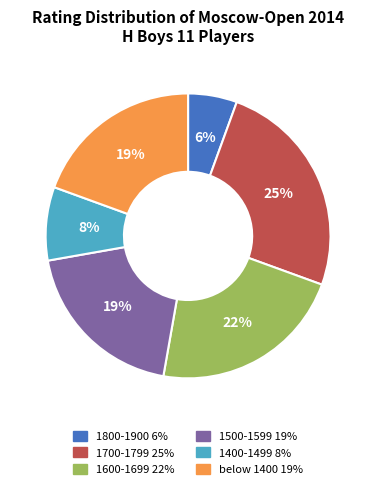

Is there a majority slice in this chart?

No